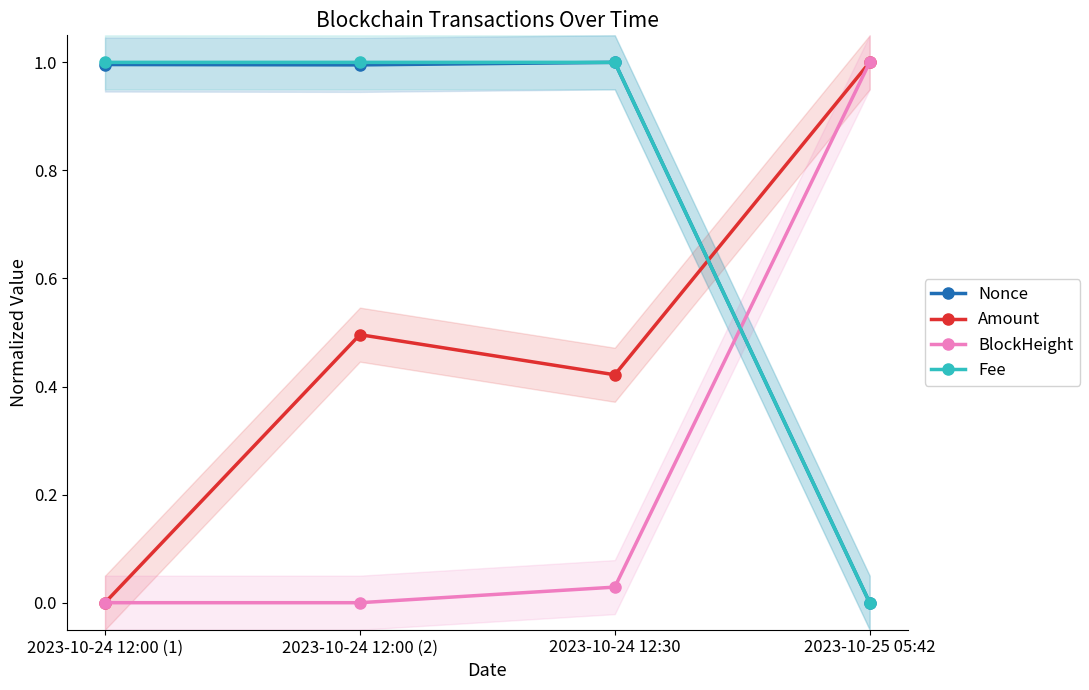

What is the approximate value of Amount at 2023-10-24 12:00 (2)?

0.5